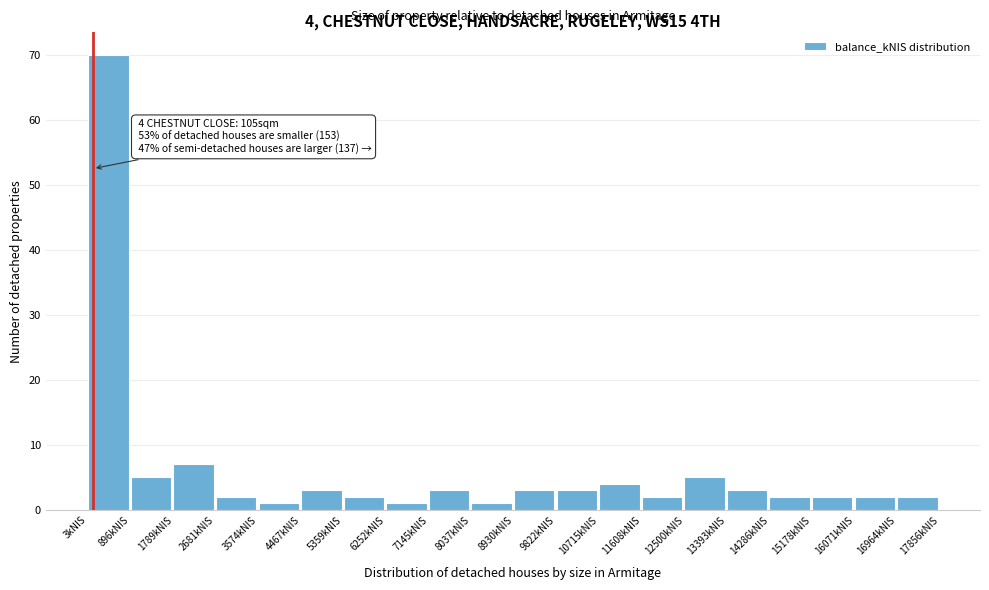

Which range on the x-axis has the tallest bar?

0 to 900